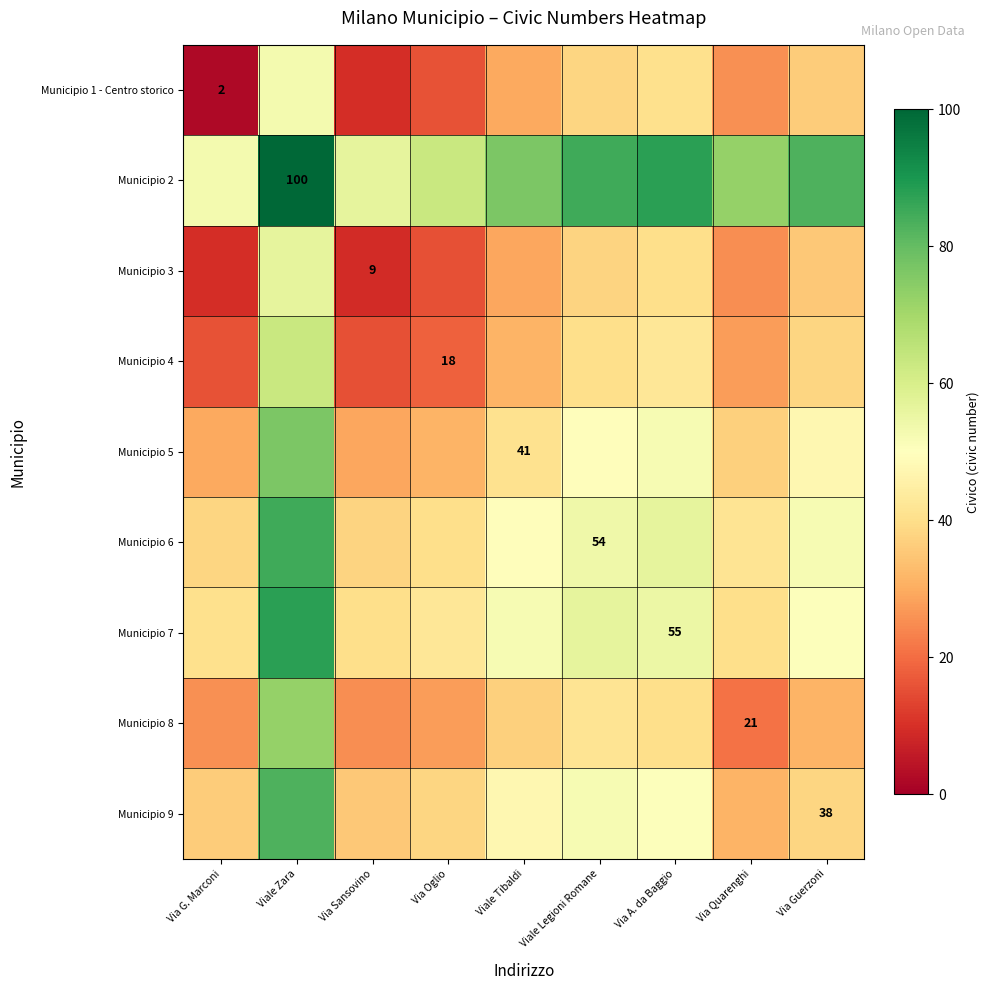

Is it true that Municipio 5 equals 41.0 at Viale Tibaldi?

True